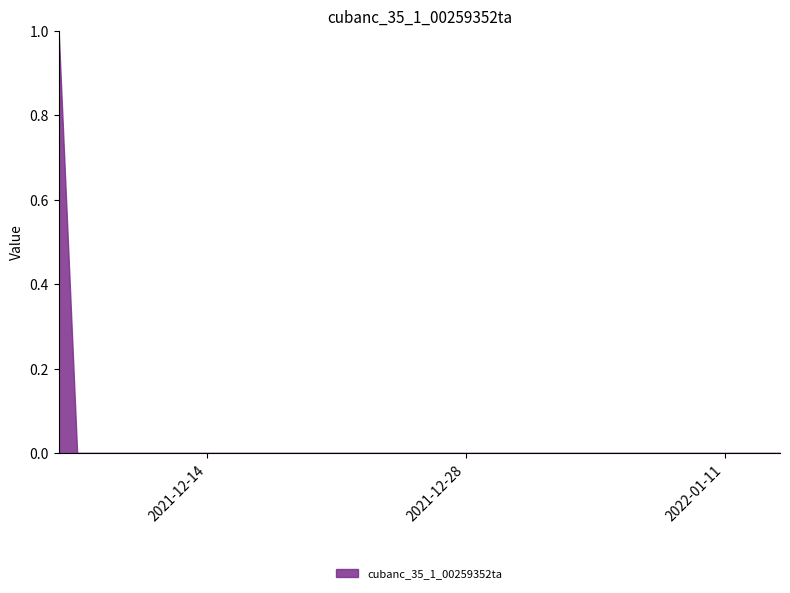

True or false: the data shows -1 at 2022-01-11.

False